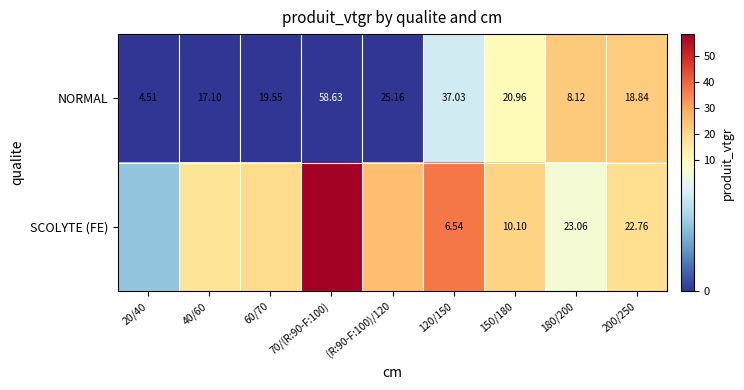

Between 120/150 and 200/250, which series saw the biggest shift?

NORMAL